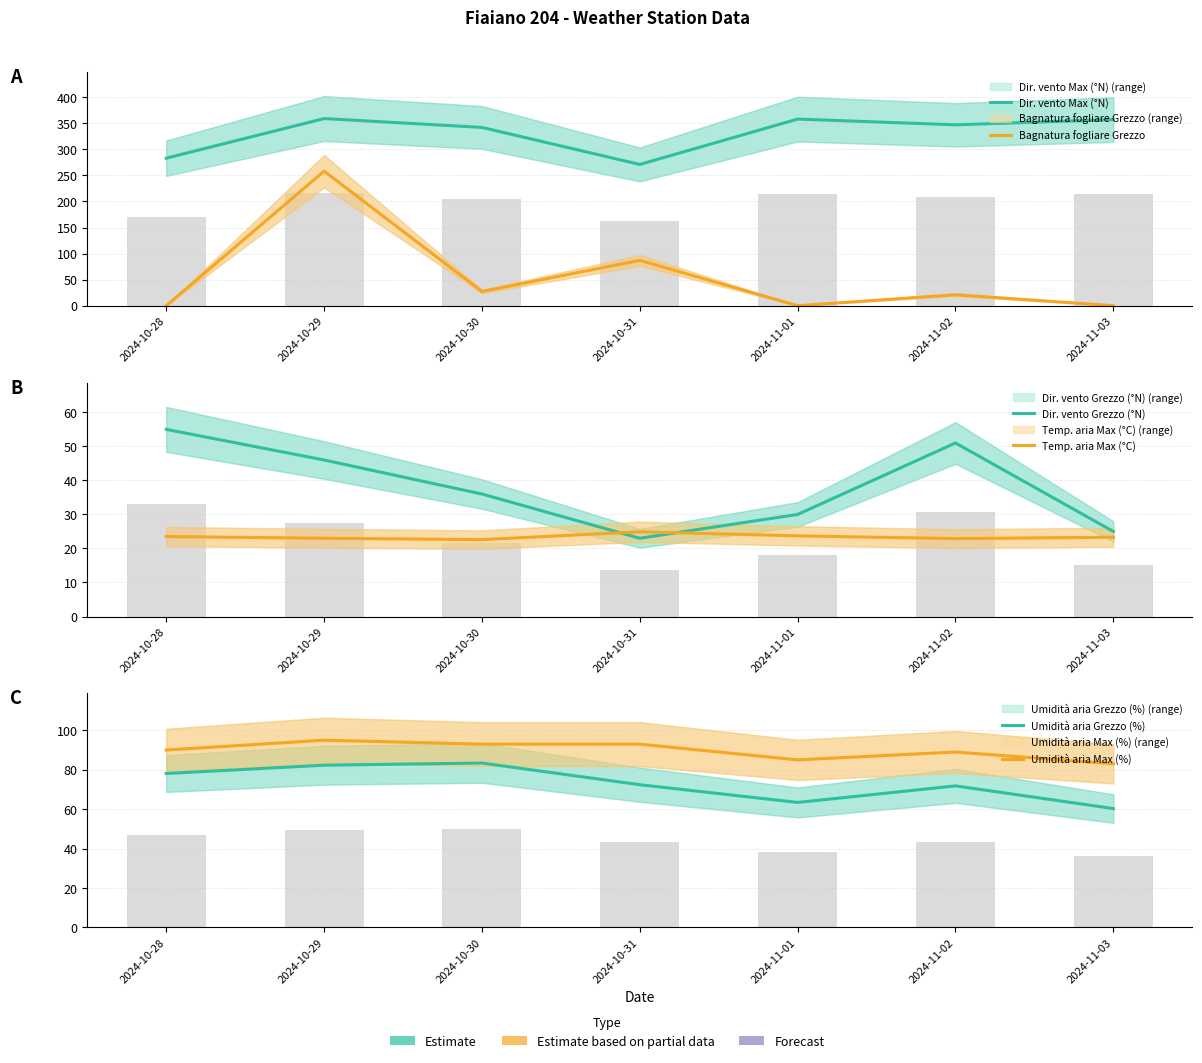

Reading right to left, transcribe all the data shown in this chart.

Dir. vento Max (°N): 357.0	347.0	358.0	271.0	342.0	359.0	283.0
Bagnatura fogliare Grezzo: 0.0	21.0	0.0	87.0	27.3	258.1	0.0
Dir. vento Grezzo (°N): 25.0	51.0	30.0	23.0	36.0	46.0	55.0
Temp. aria Max (°C): 23.3	22.9	23.7	24.9	22.6	23.0	23.5
Umidità aria Grezzo (%): 60.3	71.8	63.4	72.4	83.4	82.3	78.1
Umidità aria Max (%): 83.0	89.0	85.0	93.0	93.0	95.0	90.0